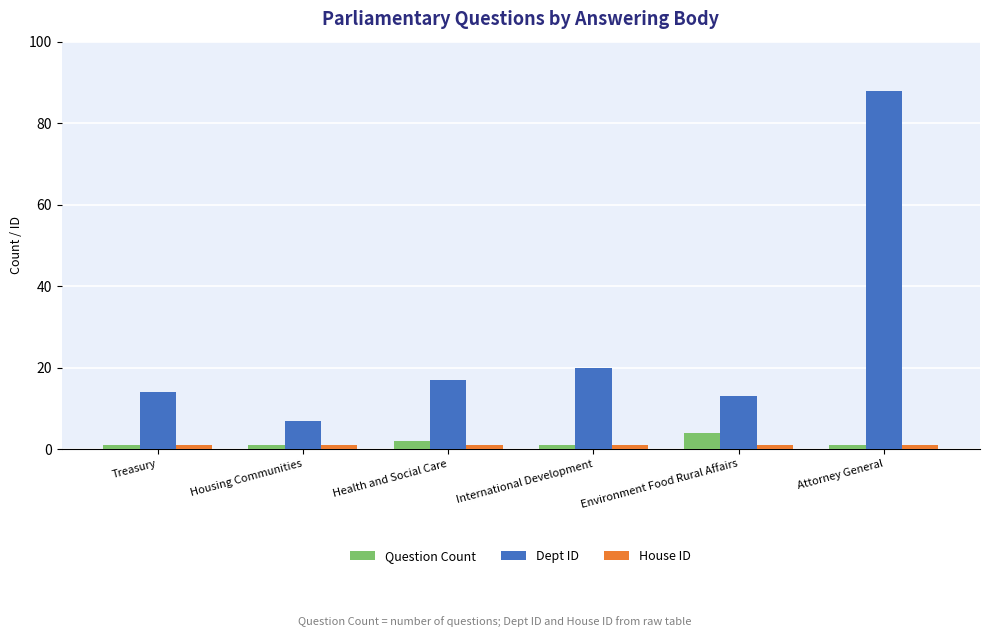

The value of House ID at Treasury is 1. True or false?

True